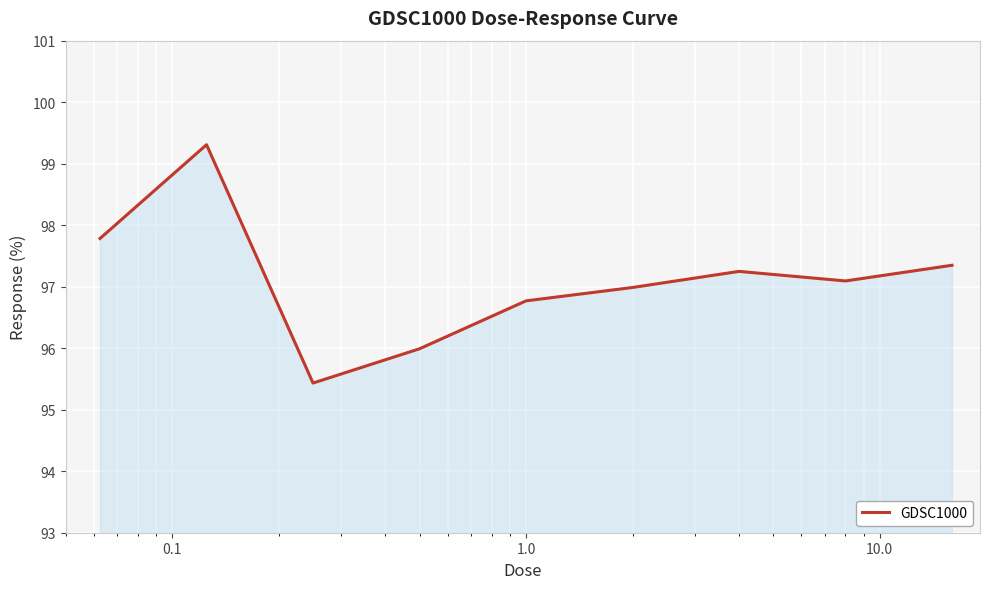

What is the smallest value displayed?

95.4